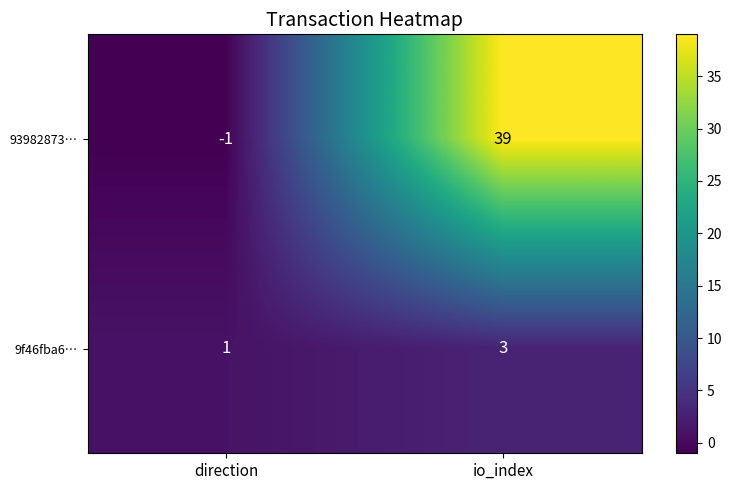

Count the number of categories in the chart.

2